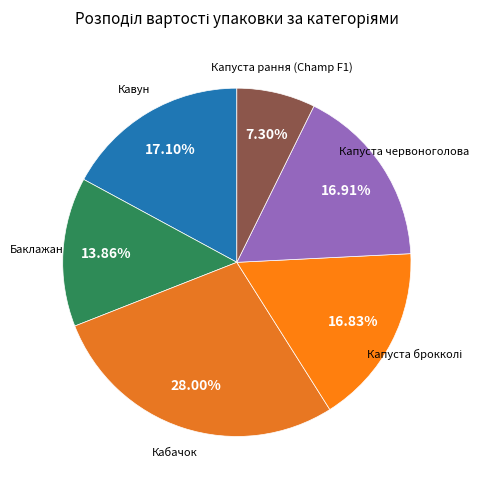

Which has a higher value, Баклажан or Кабачок?

Кабачок